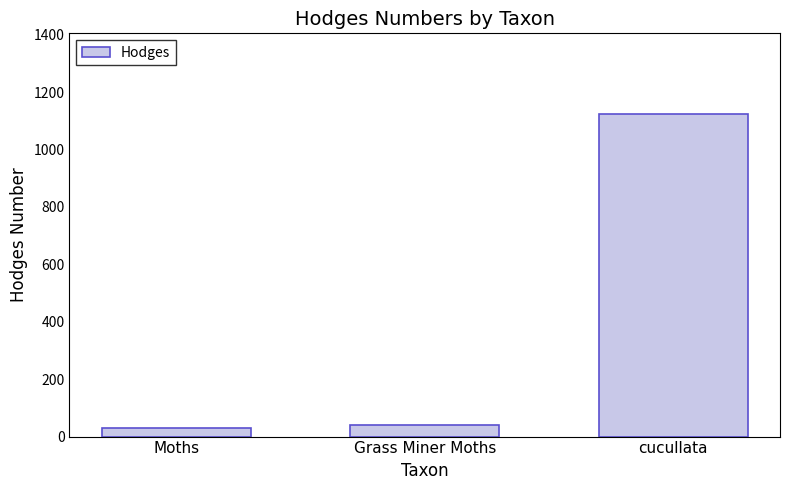

Where does the data first go above 42?

Grass Miner Moths